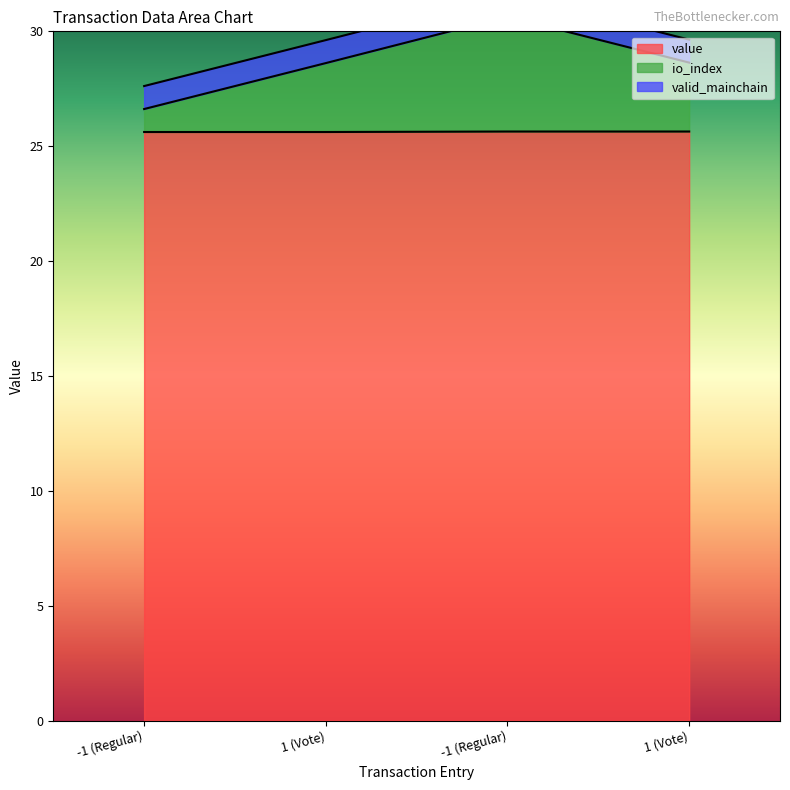

Is it true that value equals 25.6 at 1 (Vote)?

True